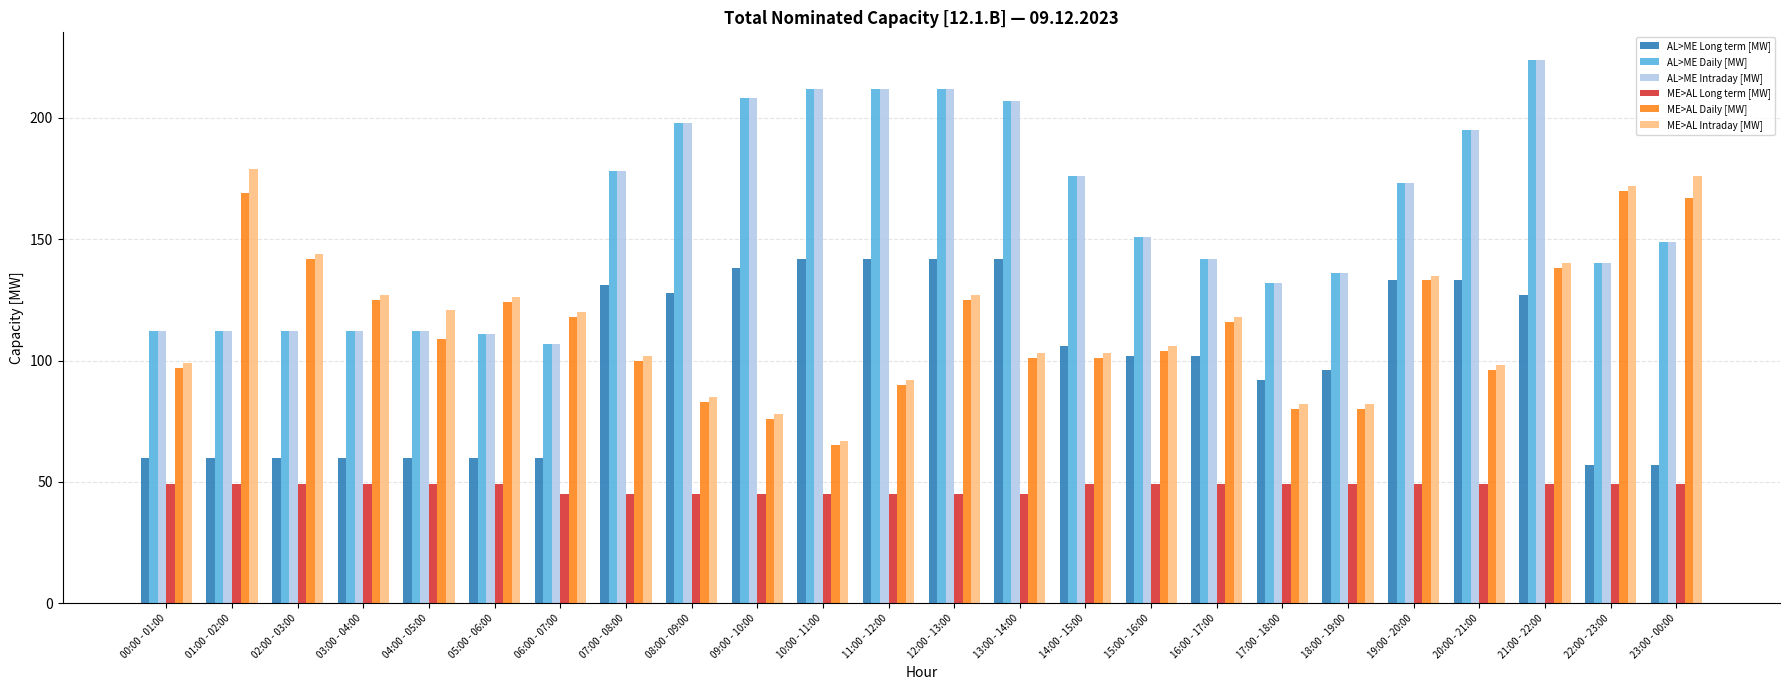

Count the number of data series in this chart.

6